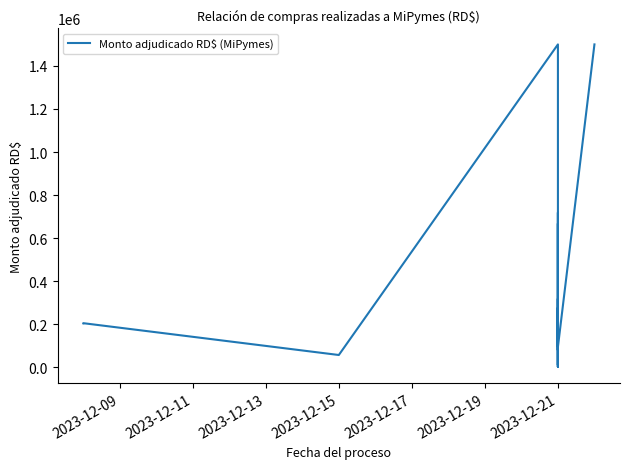

True or false: the data has more than 2 interior local peaks.

True